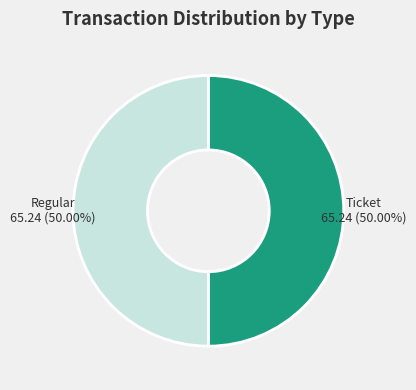

What is the ratio of the value at Regular to the value at Ticket?

1.0